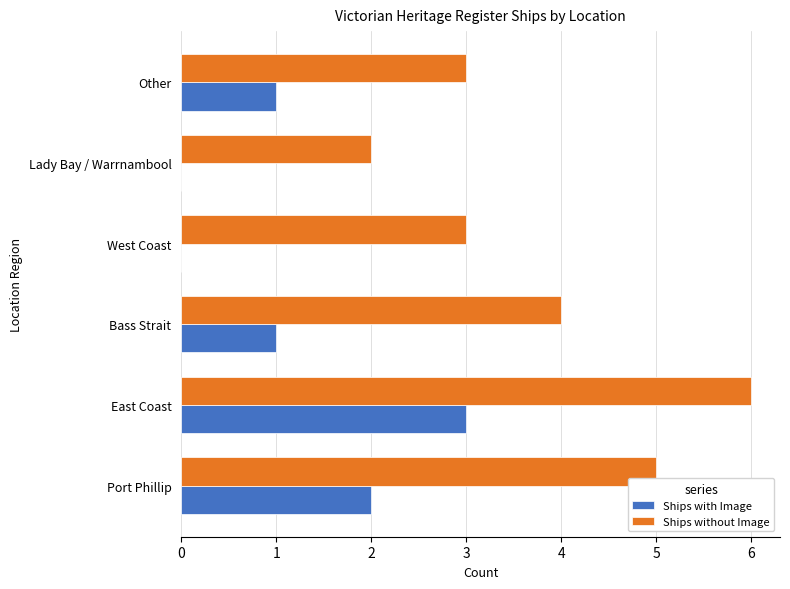

What is the maximum value shown in the chart?

6